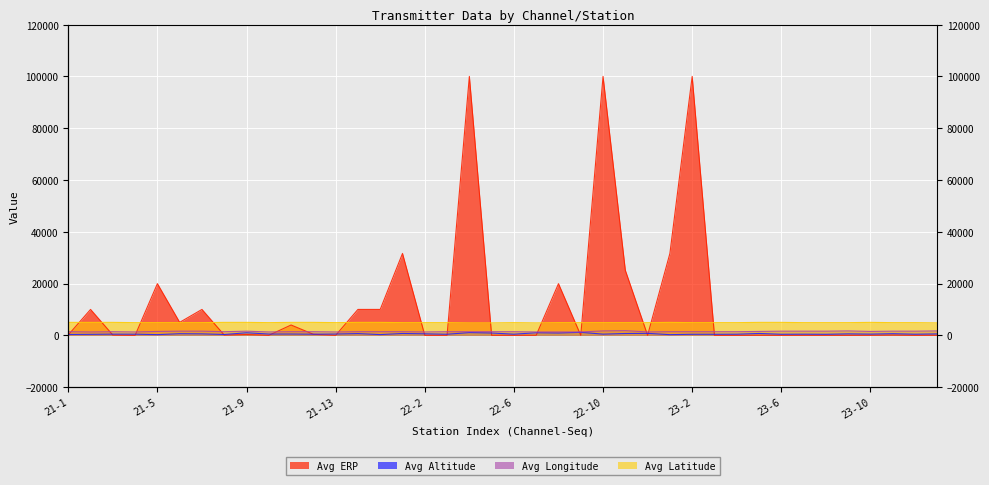

How many interior local valleys does the Avg Latitude series have?

3